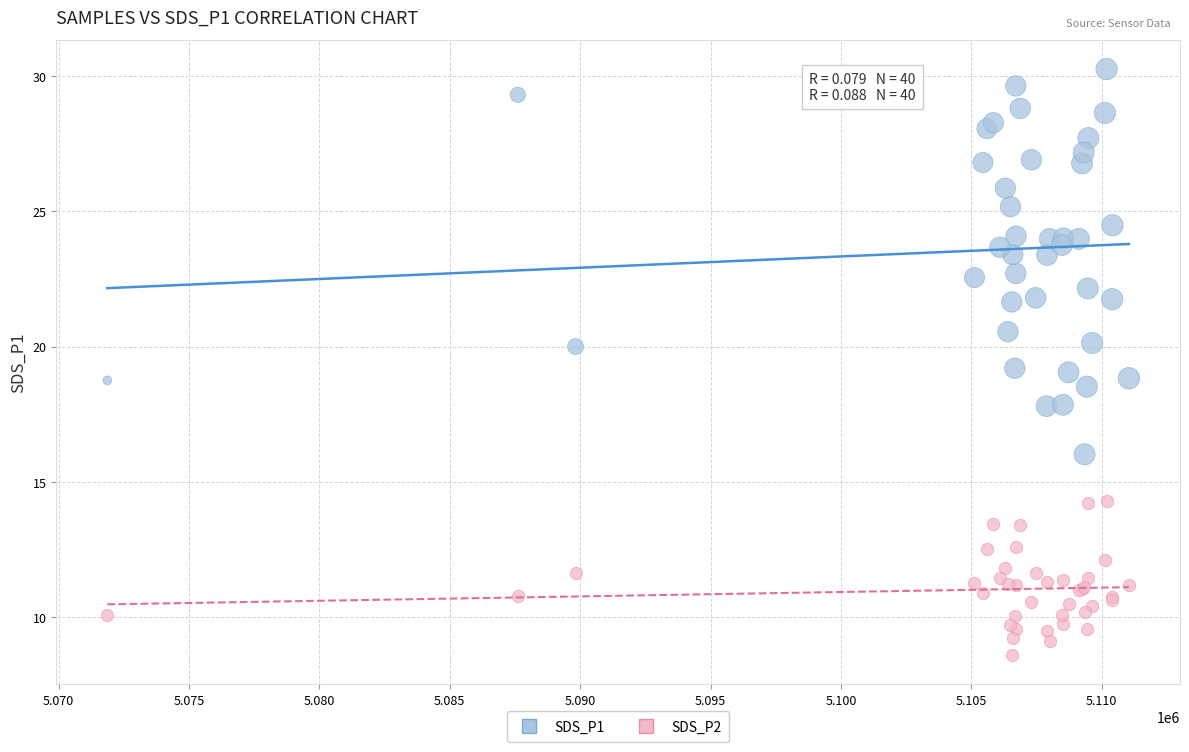

What is the X range (max minus min) for the scatter plot?

39173.0